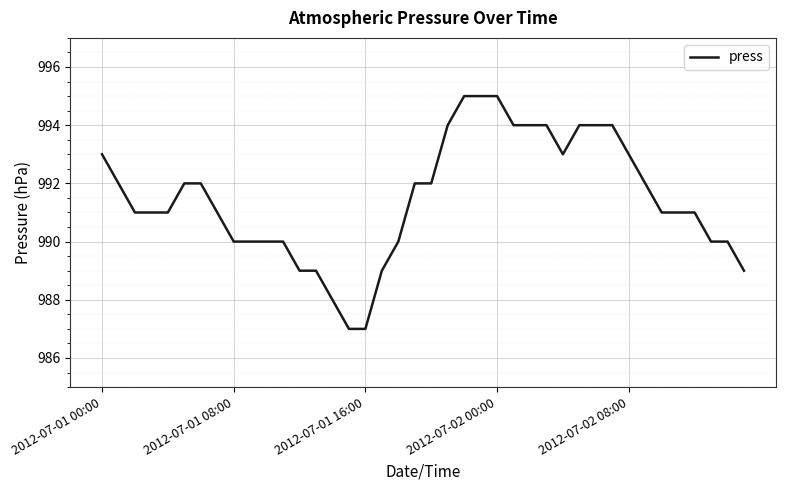

What is the maximum value shown in the chart?

995